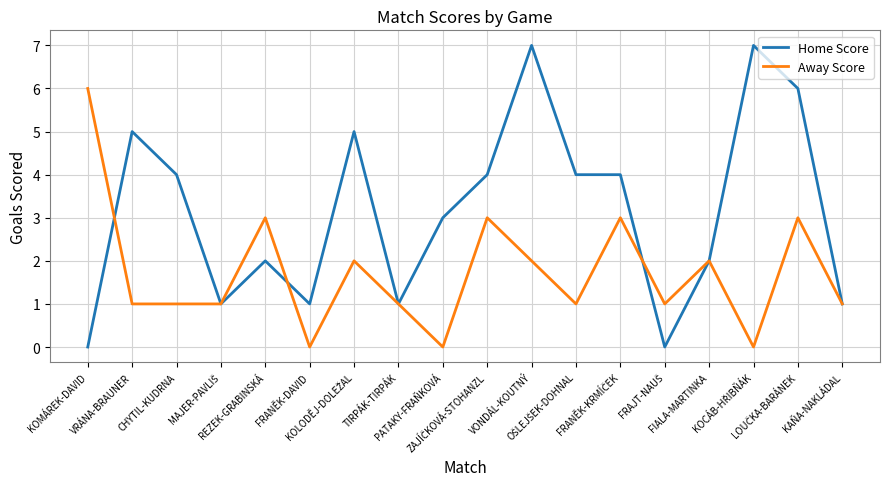

Reading left to right, what are all the values shown in this chart?

Home Score: 0	5	4	1	2	1	5	1	3	4	7	4	4	0	2	7	6	1
Away Score: 6	1	1	1	3	0	2	1	0	3	2	1	3	1	2	0	3	1